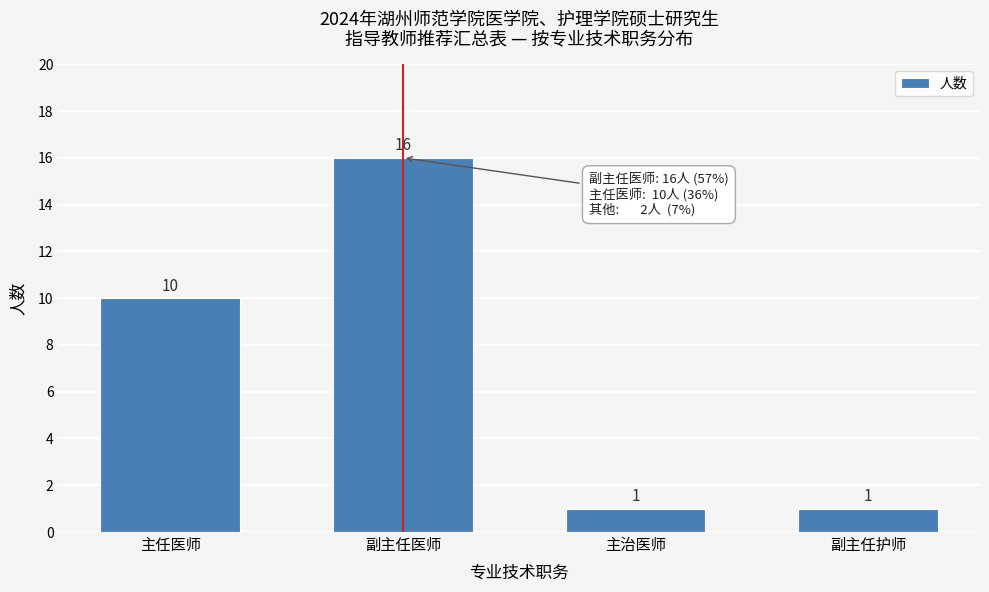

Reading left to right, what are all the values shown in this chart?

10	16	1	1